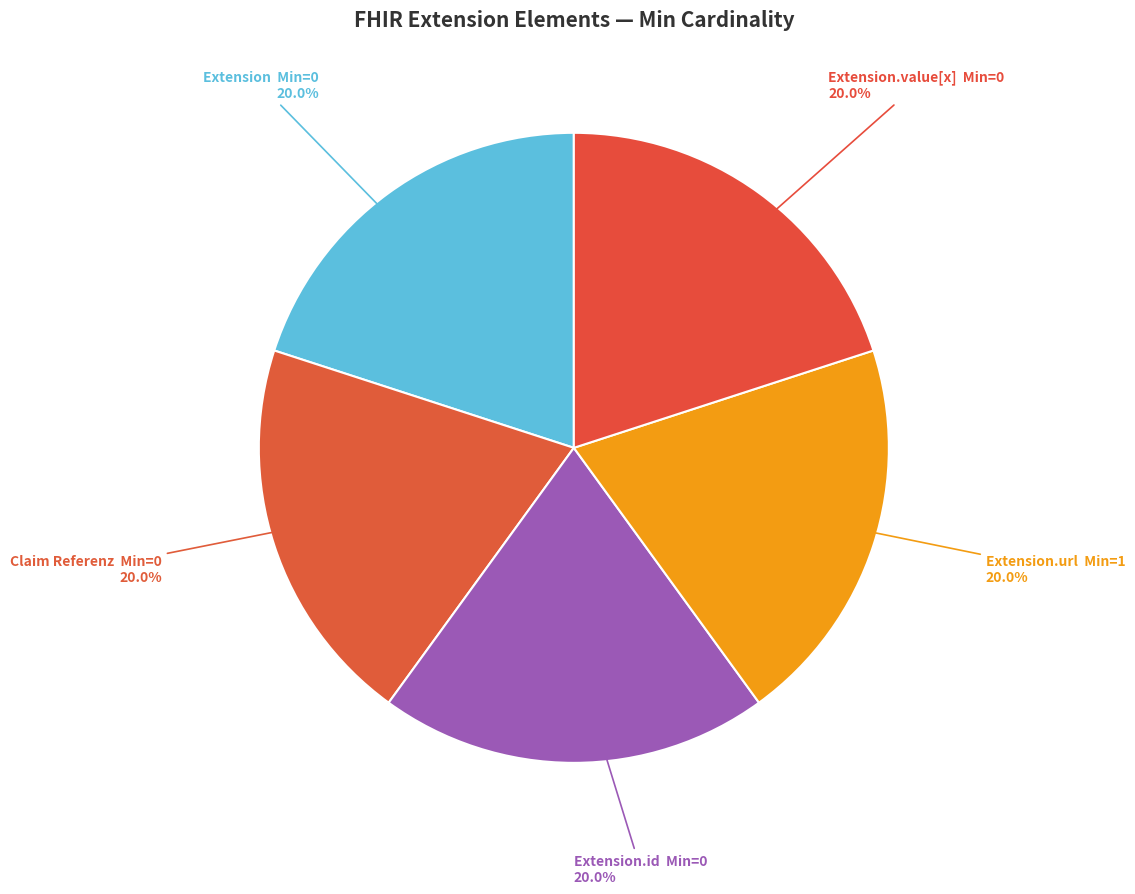

Is Extension.id the majority of the pie?

No